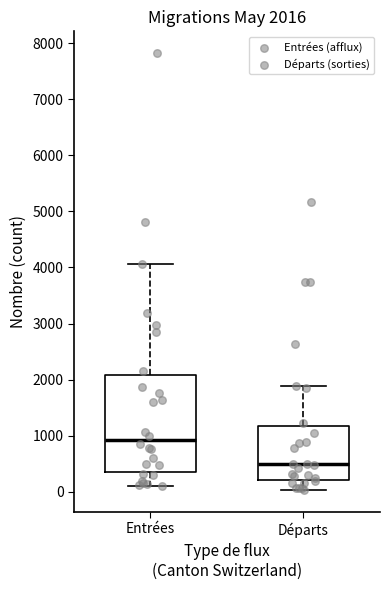

Which box's median line is the lowest?

Départs